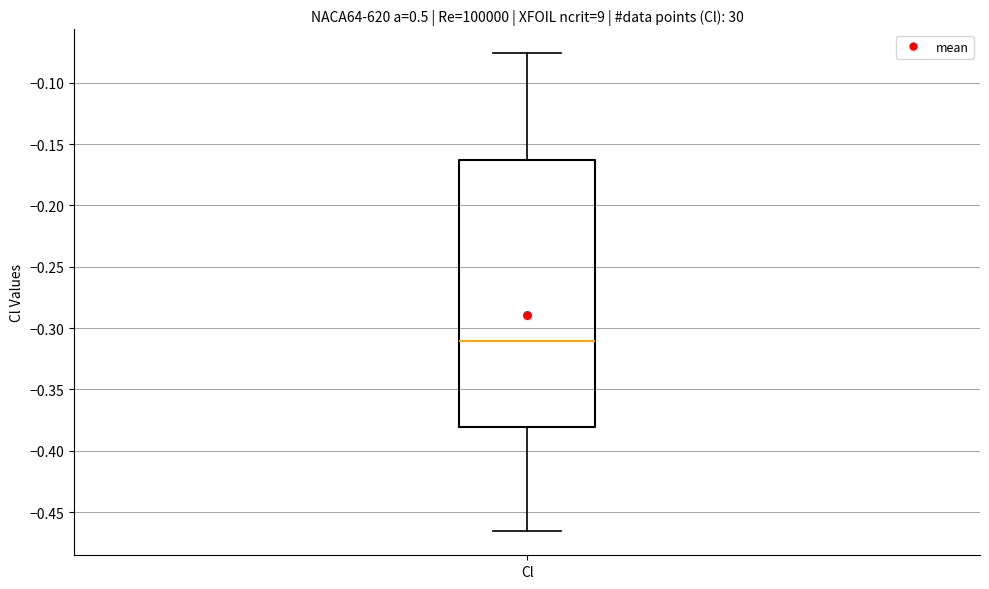

Read this box plot against the y-axis: the position of the median line, the range covered by the box, and the ends of both whiskers. The values are not printed on the chart, so give them approximately, as read against the axis.

median -0.310, box -0.380 to -0.165, whiskers -0.465 to -0.075